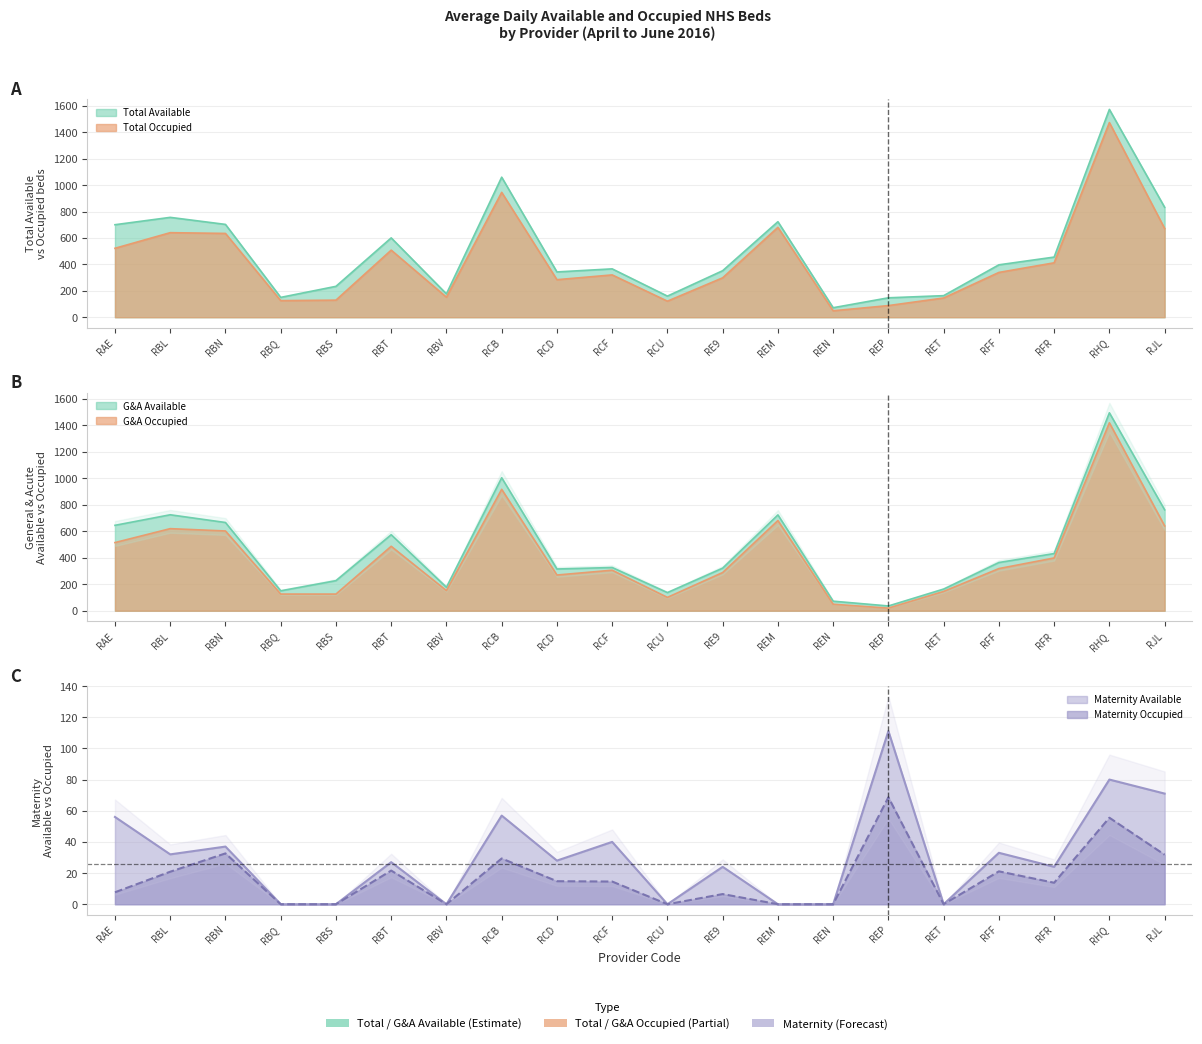

At which category does General & Acute Occupied reach its first local valley?

RBS